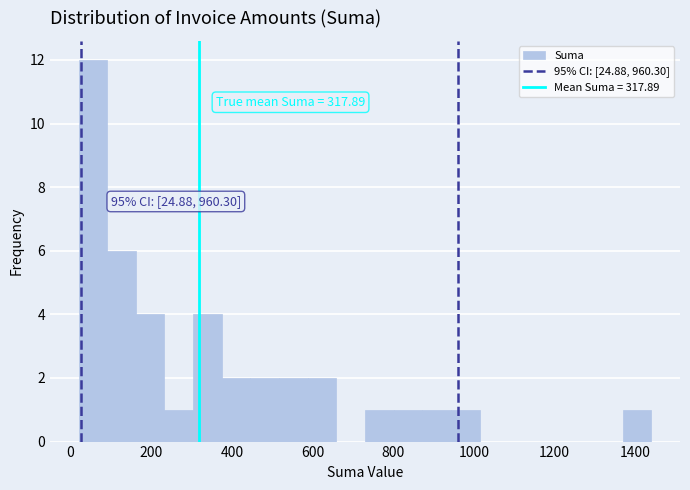

Read against the x-axis, roughly where is the centre of the tallest bar?

60